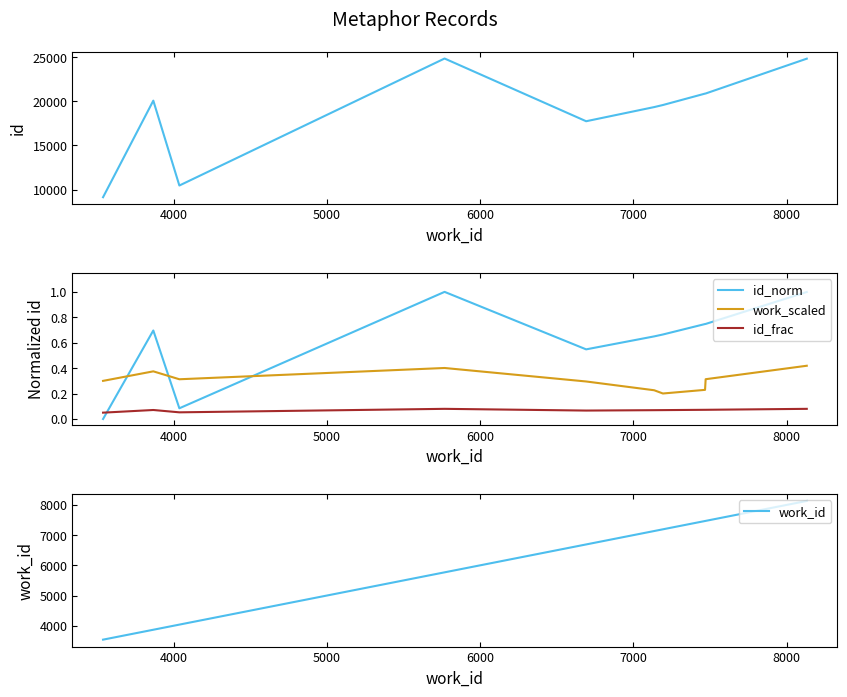

True or false: work_scaled has more than 2 interior local peaks.

False